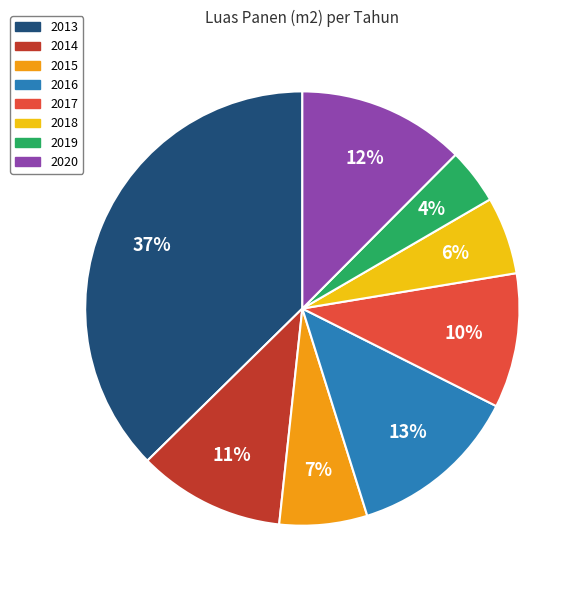

Which slice is the largest?

2013